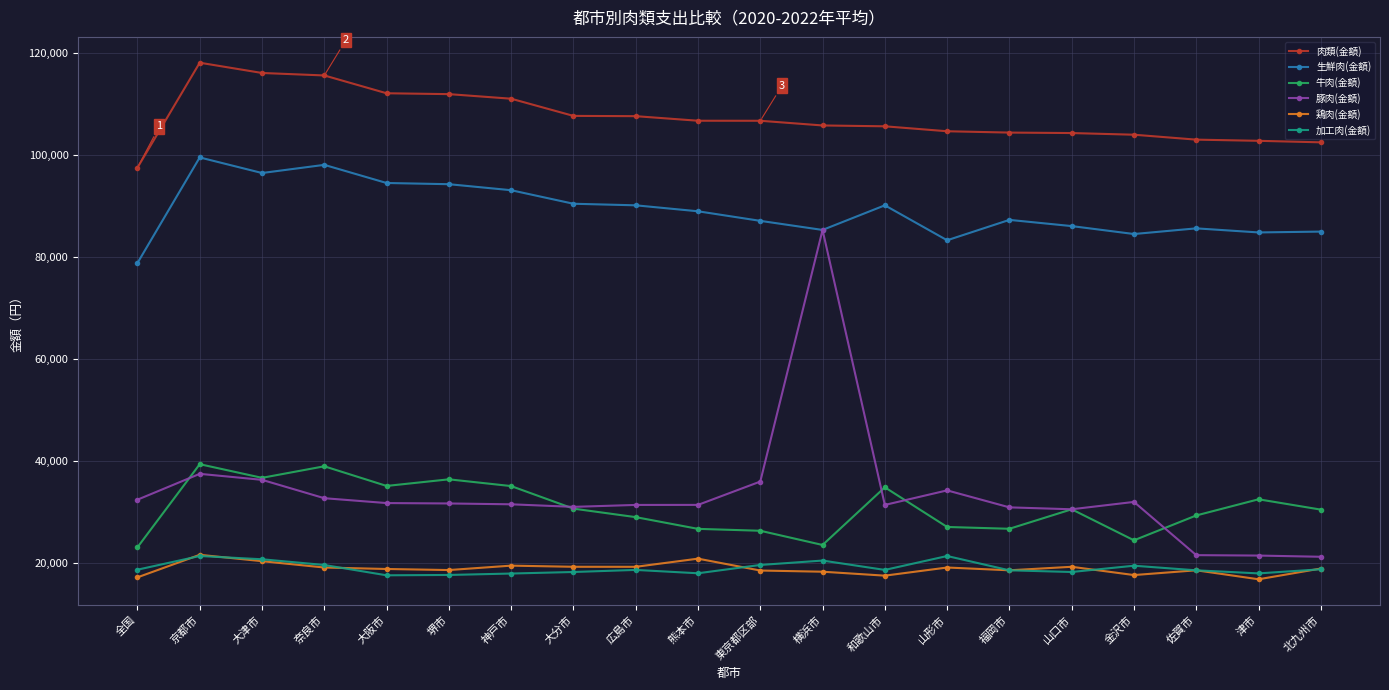

Is this an area chart (filled region under the line)?

No